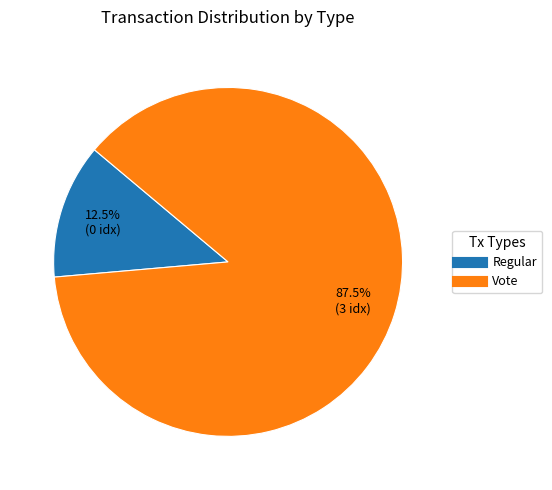

Which slice is the smallest?

Regular